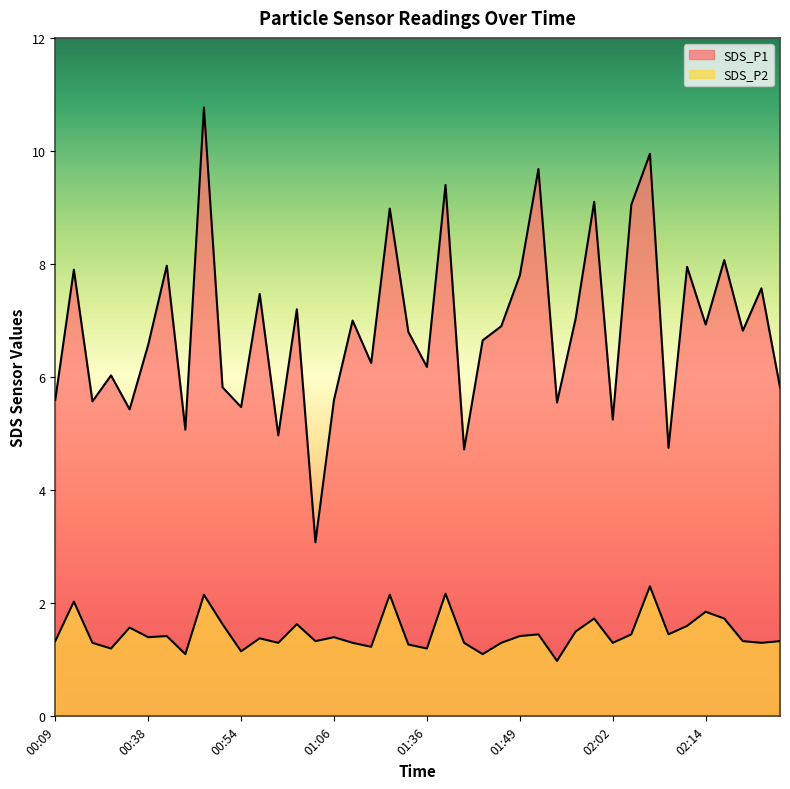

At how many categories does at least one series exceed 4?

39